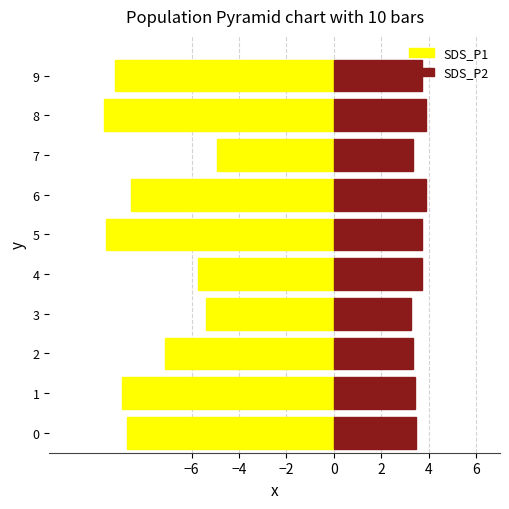

What is the value of the SDS_P2 bar at the 7th from the left?

3.9